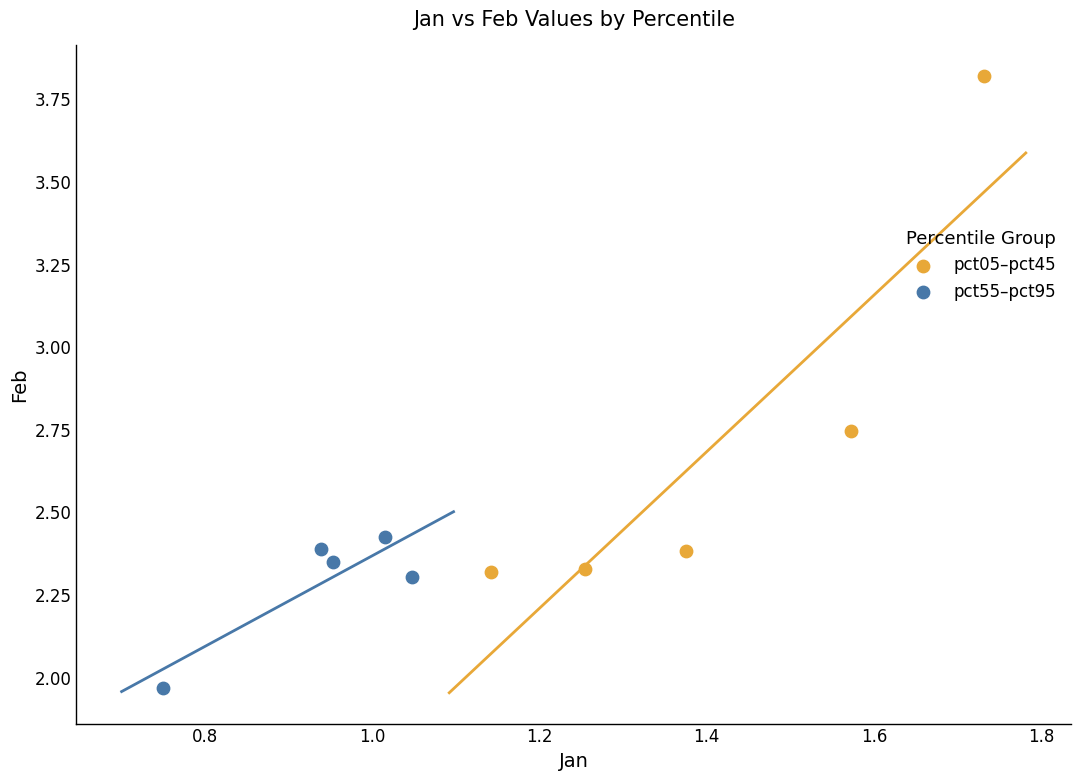

Which series contains the lowest Y value?

pct55–pct95